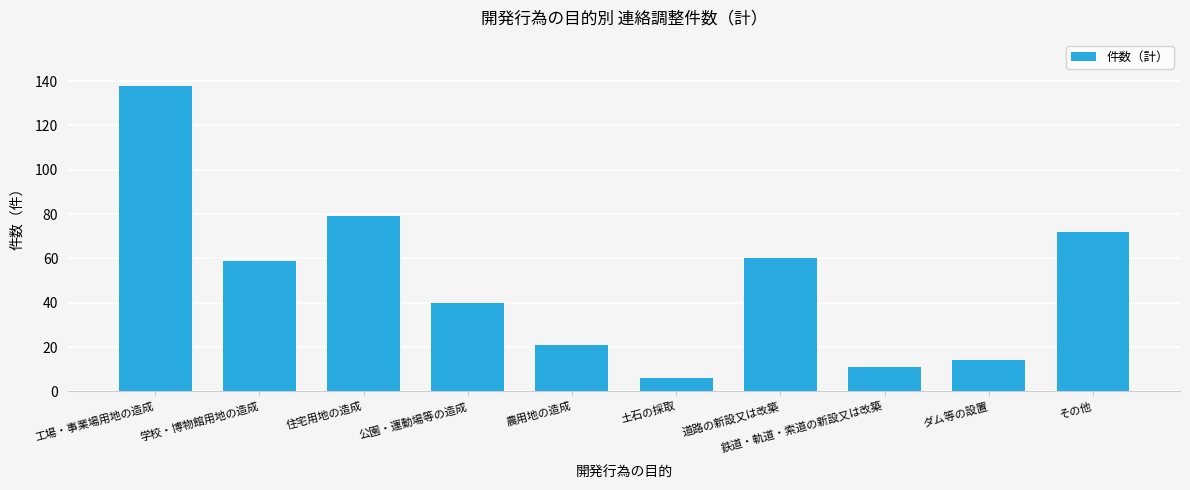

Approximately how many times larger is the value at 農用地の造成 compared to ダム等の設置?

1.5